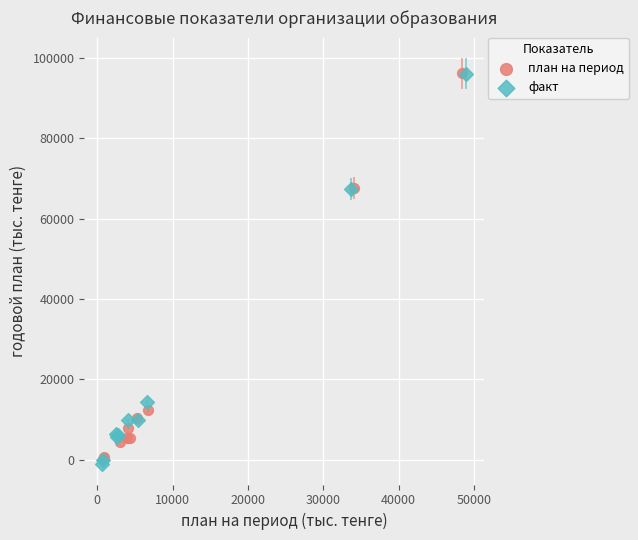

Which series contains the lowest Y value?

факт